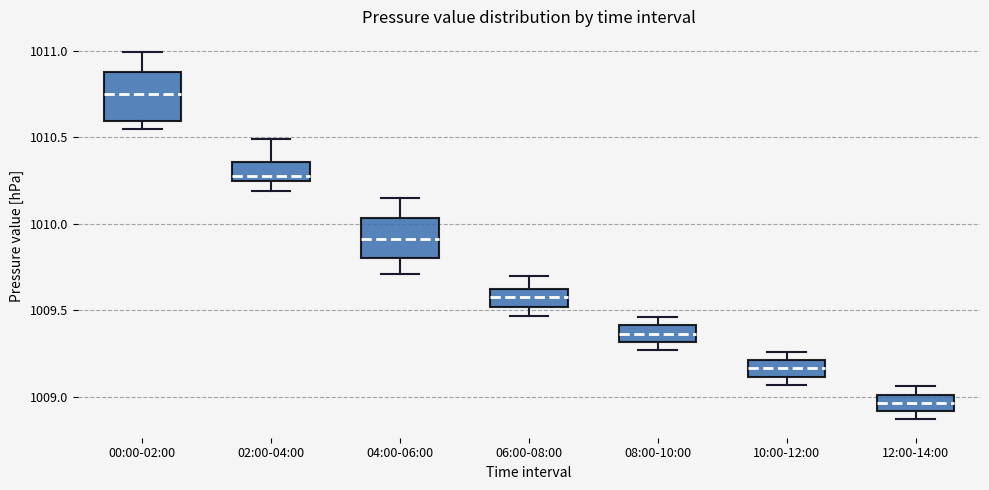

Where does the lower whisker of the box for 02:00-04:00 end on the y-axis? The values are not printed on the chart, so give them approximately, as read against the axis.

1010.20